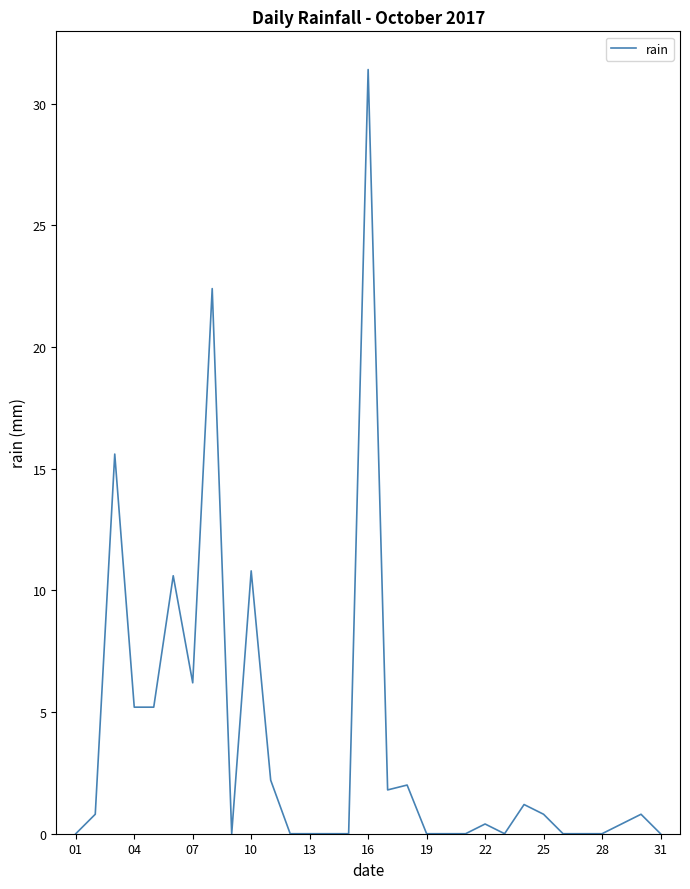

What is the greatest value displayed?

31.4